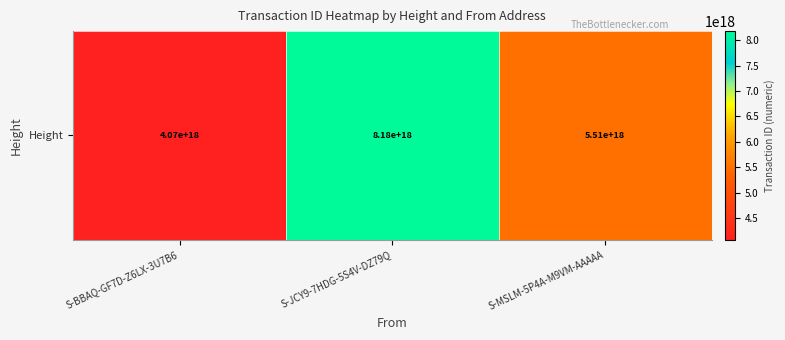

How many categories are shown in the chart?

3